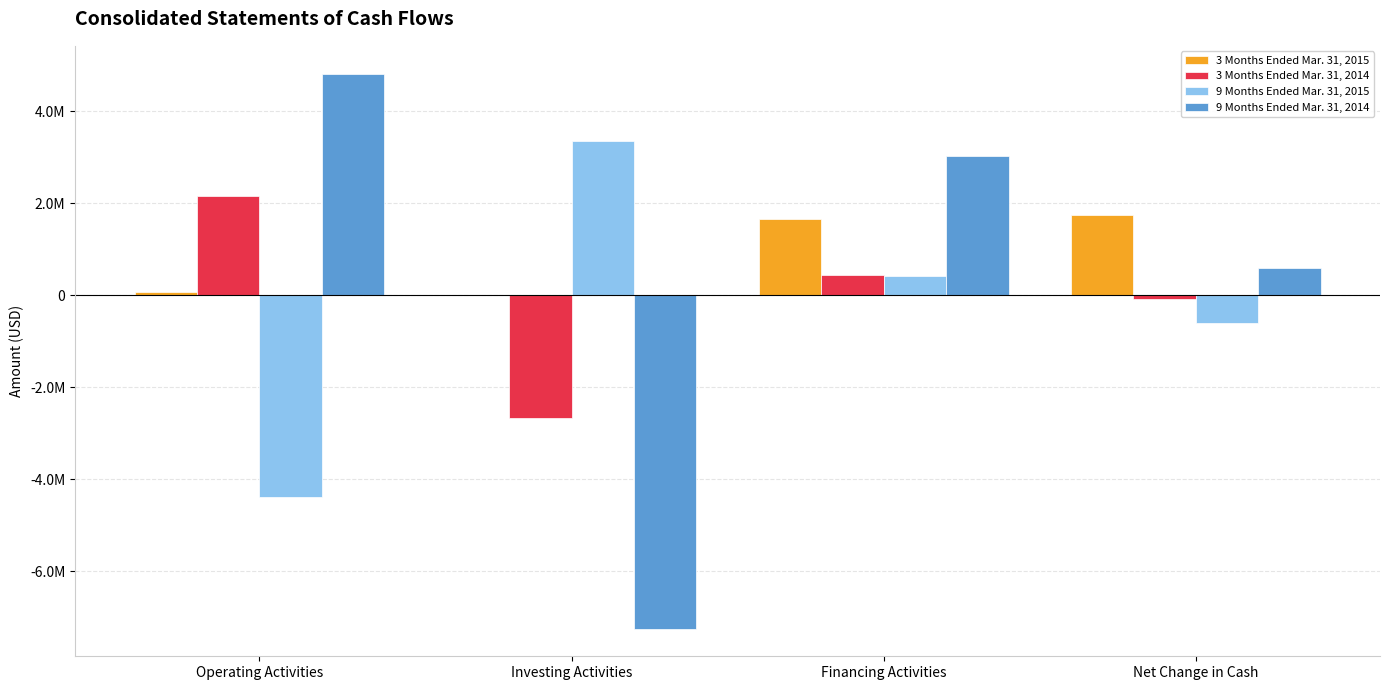

What is the label of the 3rd bar from the left?

Financing Activities